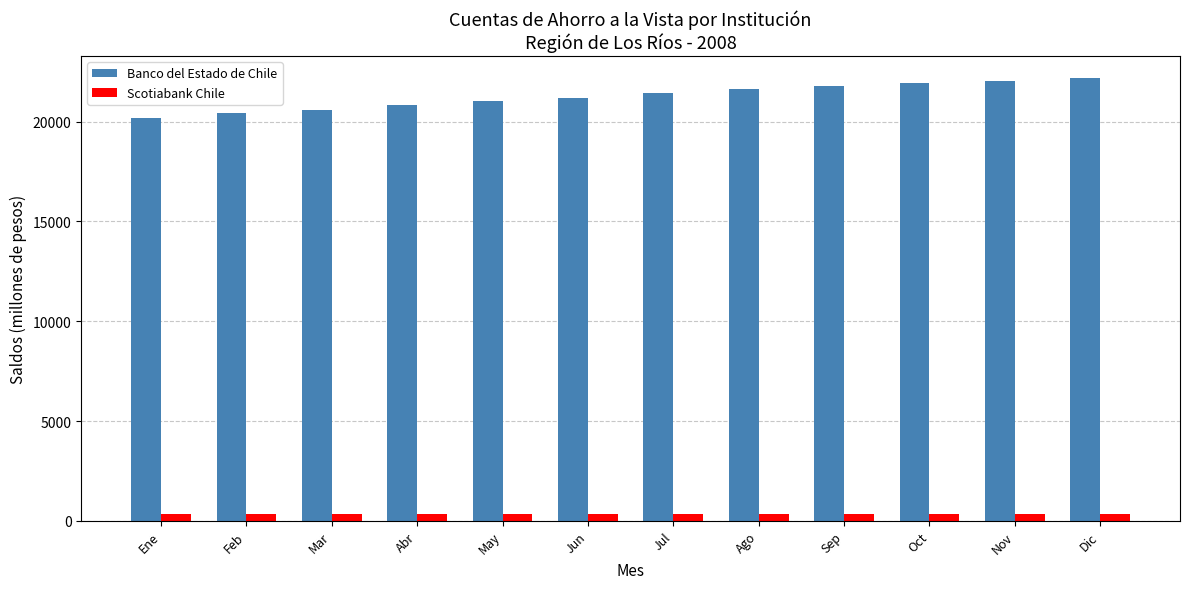

What is the difference between the second highest and minimum values in the Scotiabank Chile series?

9